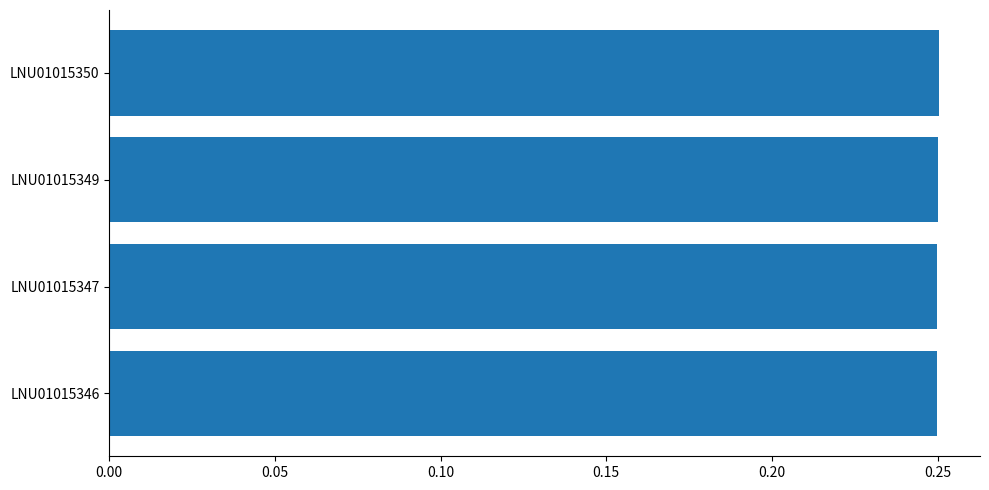

How many bars are there in total?

4